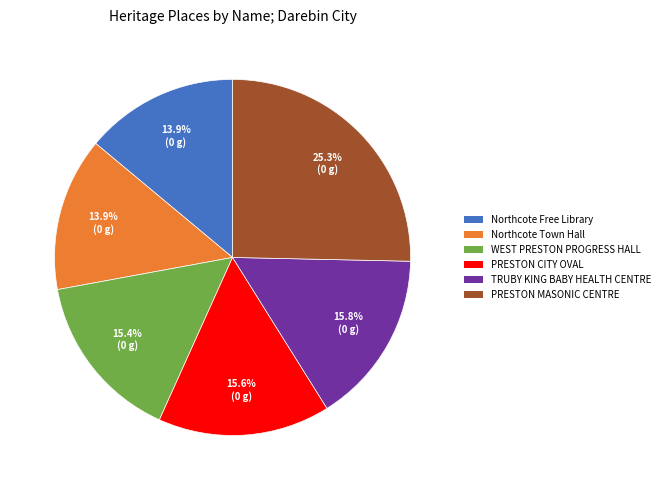

Is there a majority slice in this chart?

No